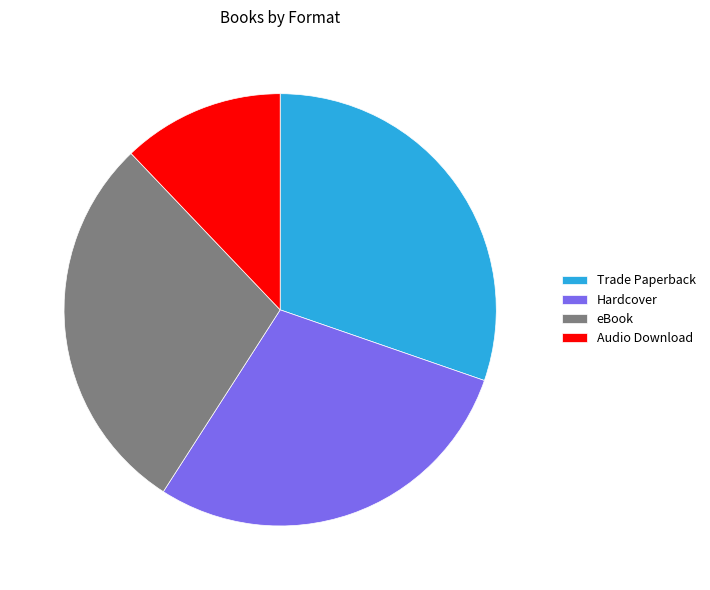

Combined, do Trade Paperback and eBook account for over 50%?

Yes